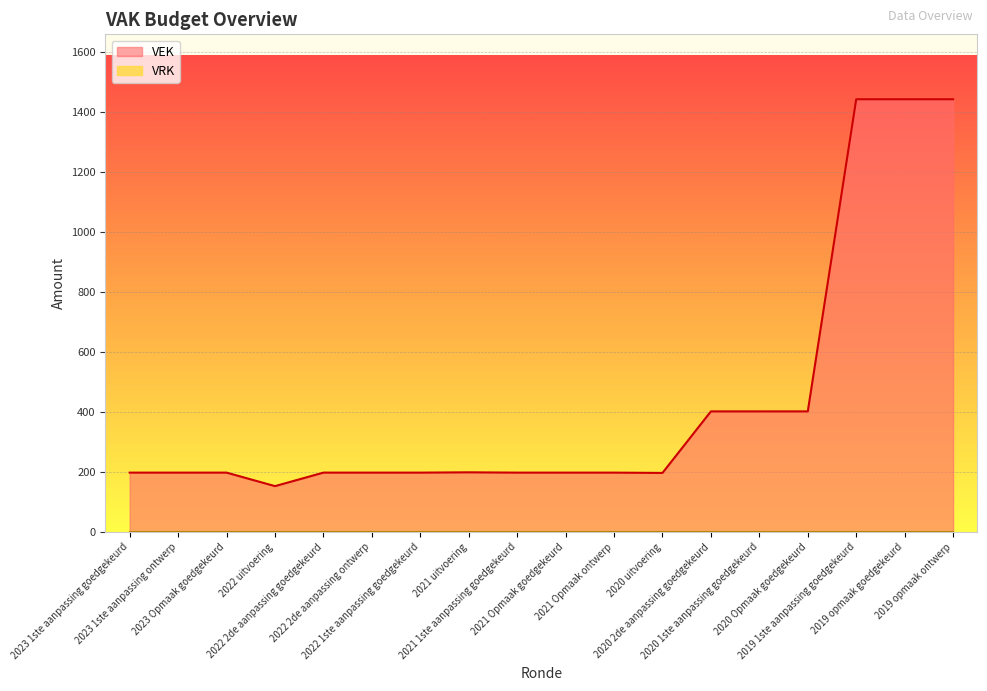

At which label is the value closest to 797?

2020 2de aanpassing goedgekeurd